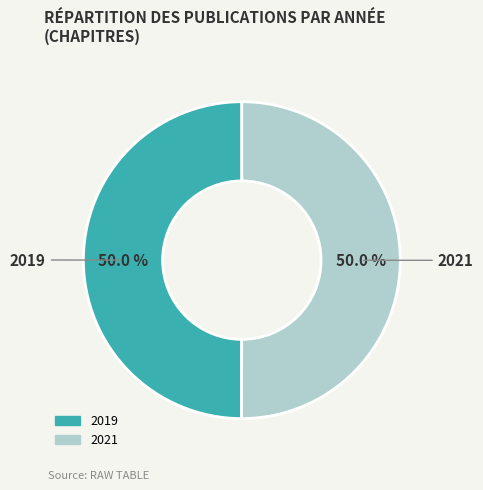

How much of the chart is everything except 2021?

50.0%